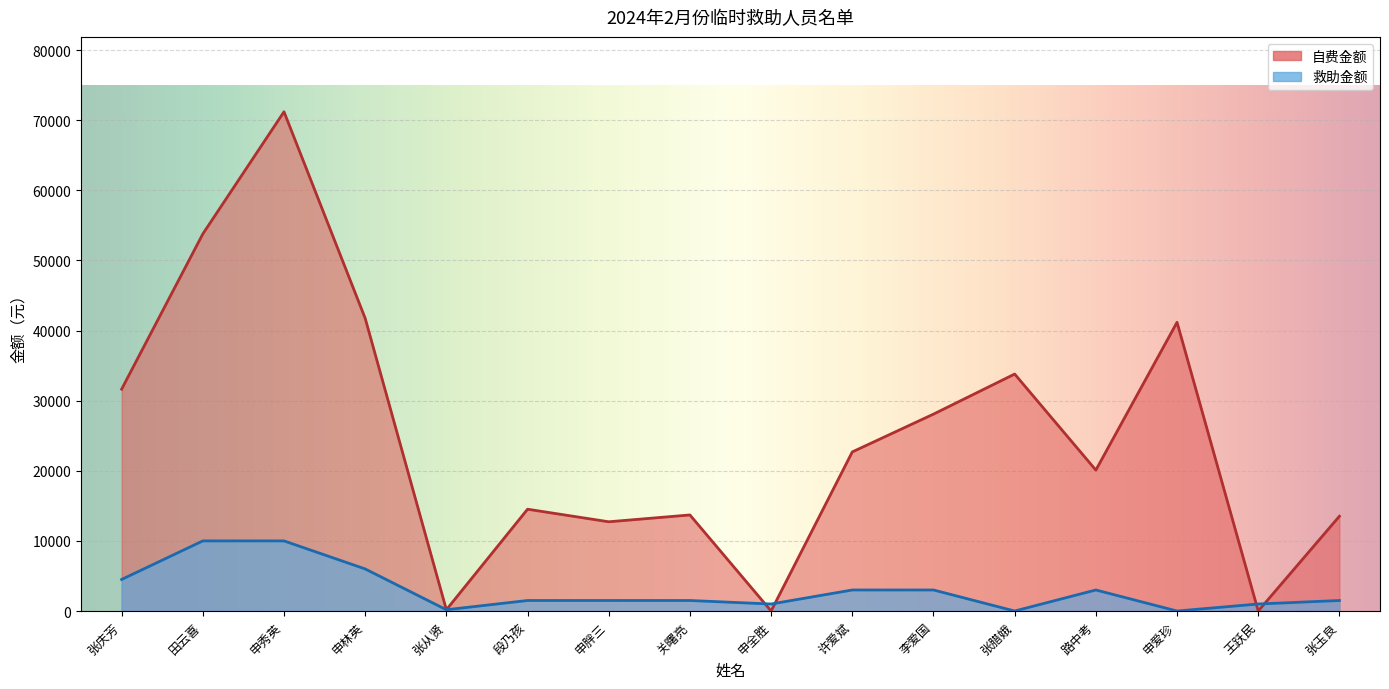

What value does the 救助金额 series have at 段乃孩?

1500.0